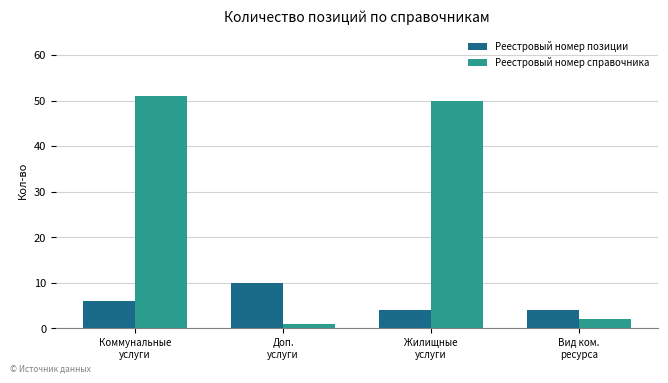

What position from the right is Коммунальные
услуги?

4